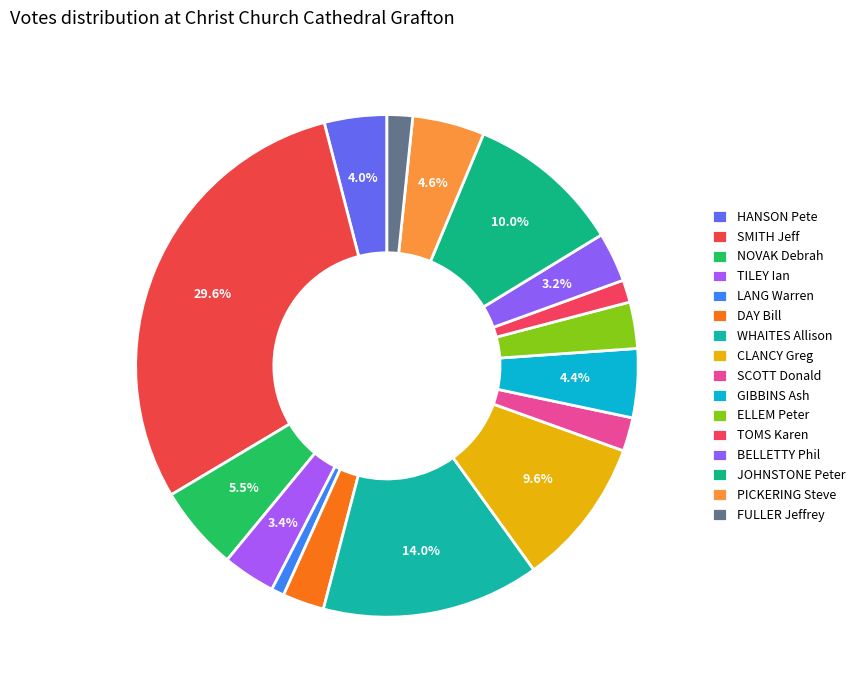

How many slices are in this pie chart?

16